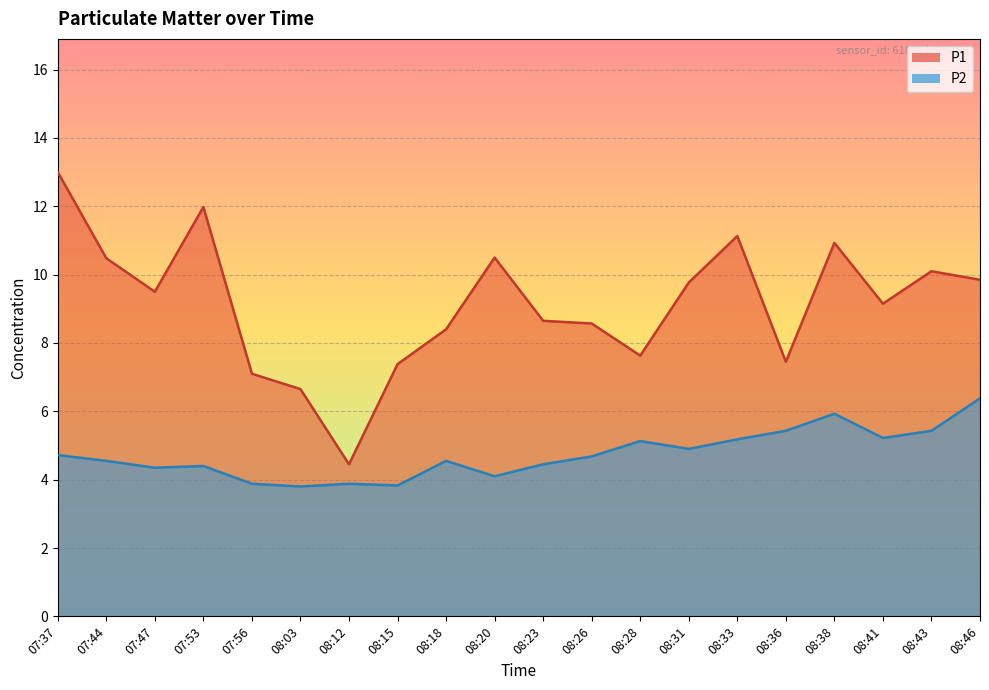

Which category has the highest value in the P2 series?

08:46